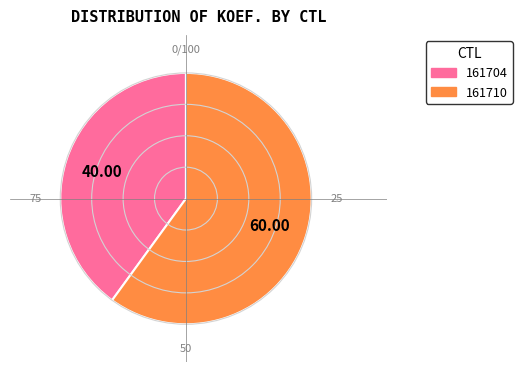

Rank the categories by value from highest to lowest.

161710, 161704